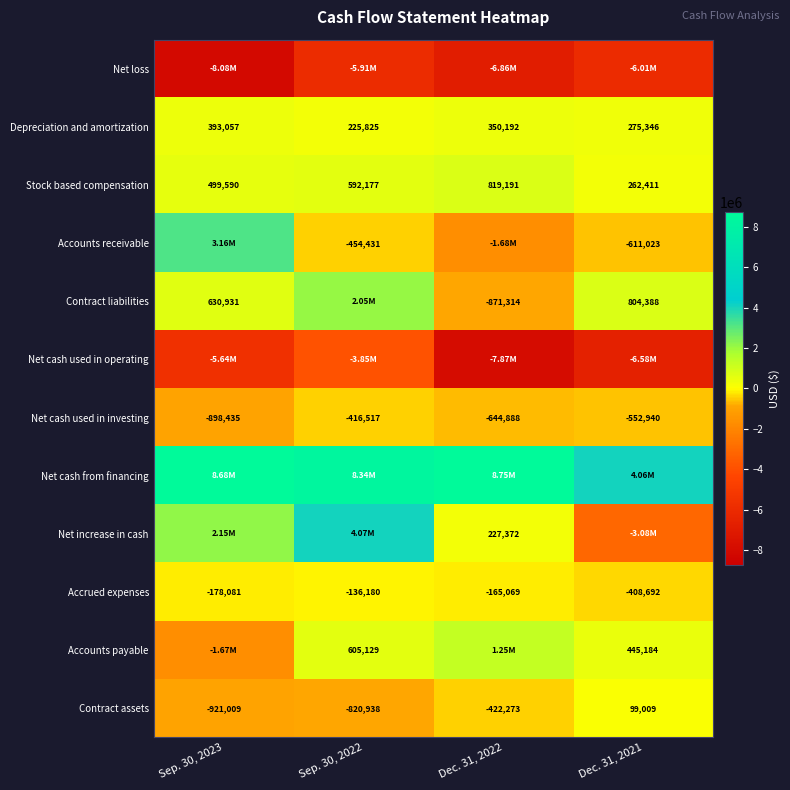

What is the spread (max minus min) of values at Dec. 31, 2021?

10636316